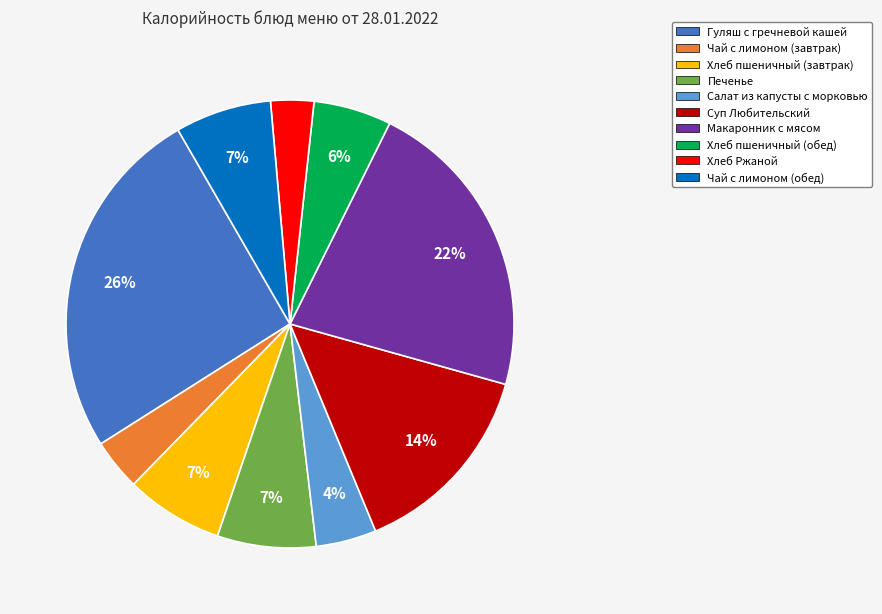

To the nearest percent, what portion does Гуляш с гречневой кашей represent?

26%